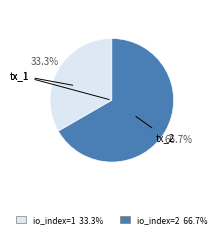

Is there a majority slice in this chart?

Yes